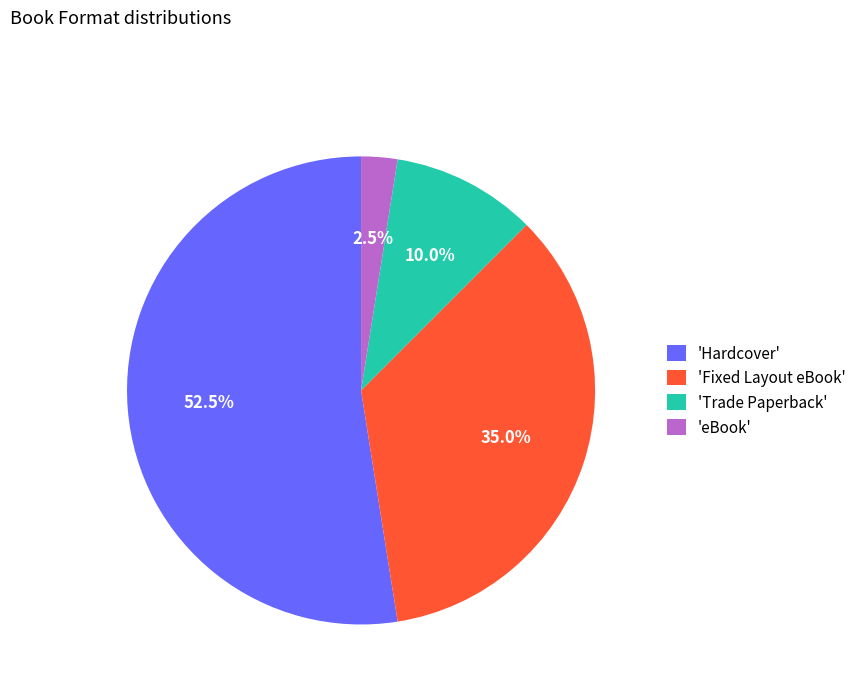

What is the ratio of the value at 'Fixed Layout eBook' to the value at 'Trade Paperback'?

3.5